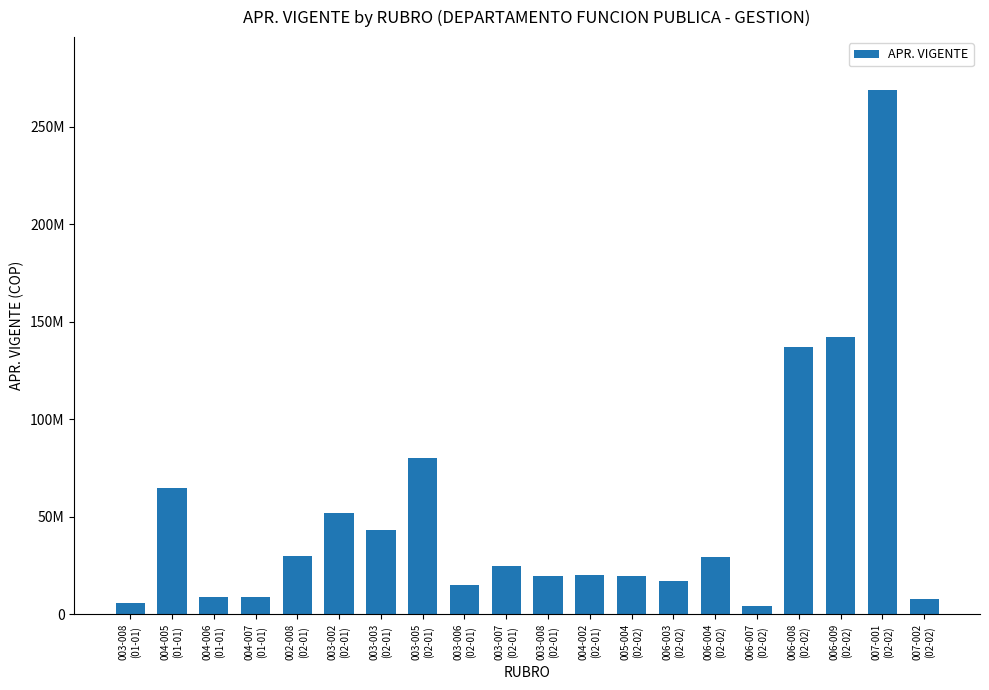

Reading left to right, extract all data points from this chart.

003-008
(01-01)=5800000	004-005
(01-01)=64800000	004-006
(01-01)=9000000	004-007
(01-01)=9000000	002-008
(02-01)=30000000	003-002
(02-01)=52000000	003-003
(02-01)=43012684	003-005
(02-01)=80000000	003-006
(02-01)=15000000	003-007
(02-01)=25000000	003-008
(02-01)=19800000	004-002
(02-01)=20000000	005-004
(02-02)=19500000	006-003
(02-02)=17000000	006-004
(02-02)=29600000	006-007
(02-02)=4481000	006-008
(02-02)=137268277	006-009
(02-02)=142000000	007-001
(02-02)=269000000	007-002
(02-02)=8000000